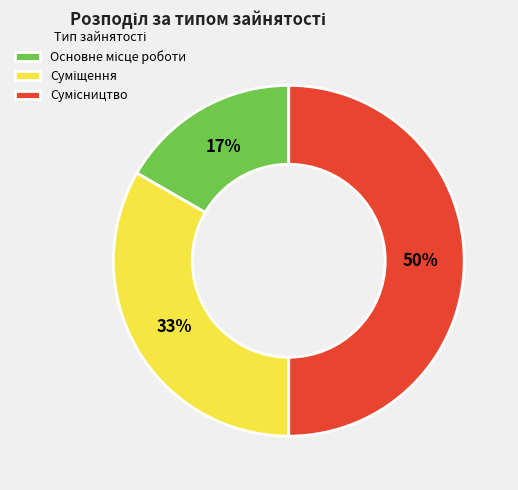

To the nearest percent, what is the average slice percentage?

33%